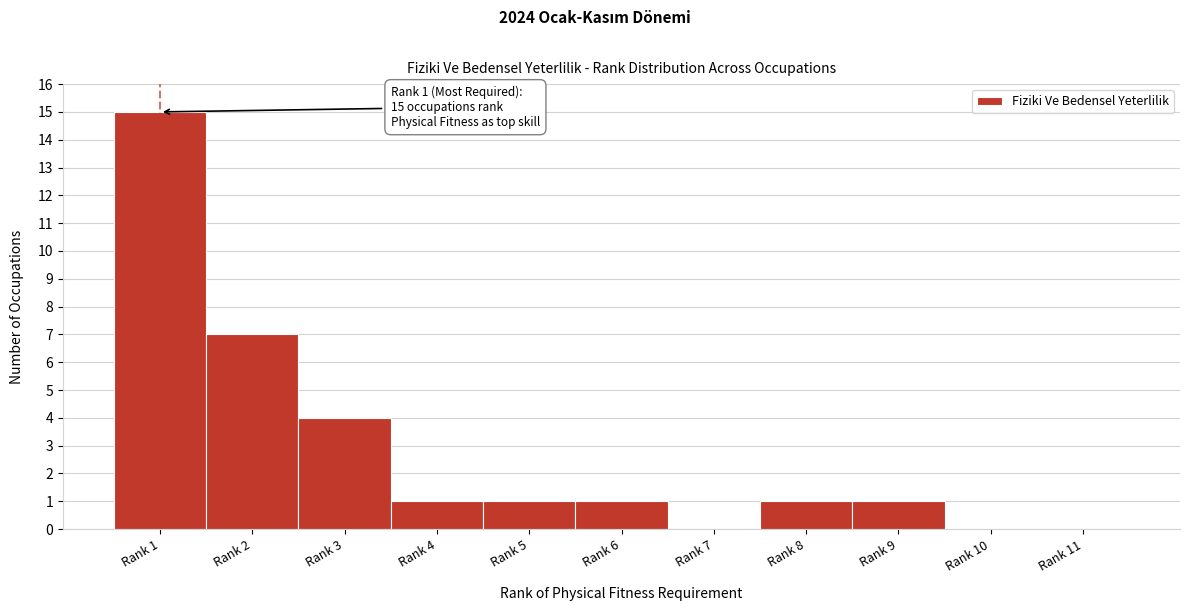

Reading left to right, extract all data points from this chart.

Rank 1=15	Rank 2=7	Rank 3=4	Rank 4=1	Rank 5=1	Rank 6=1	Rank 7=0	Rank 8=1	Rank 9=1	Rank 10=0	Rank 11=0